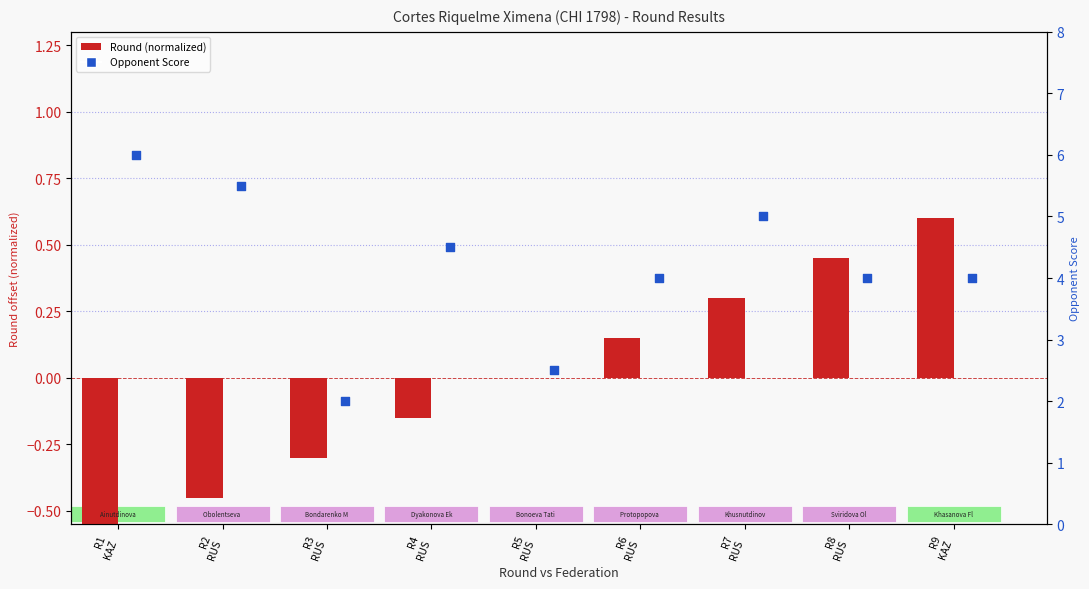

Which series has the largest Y range (max minus min)?

Opponent Score